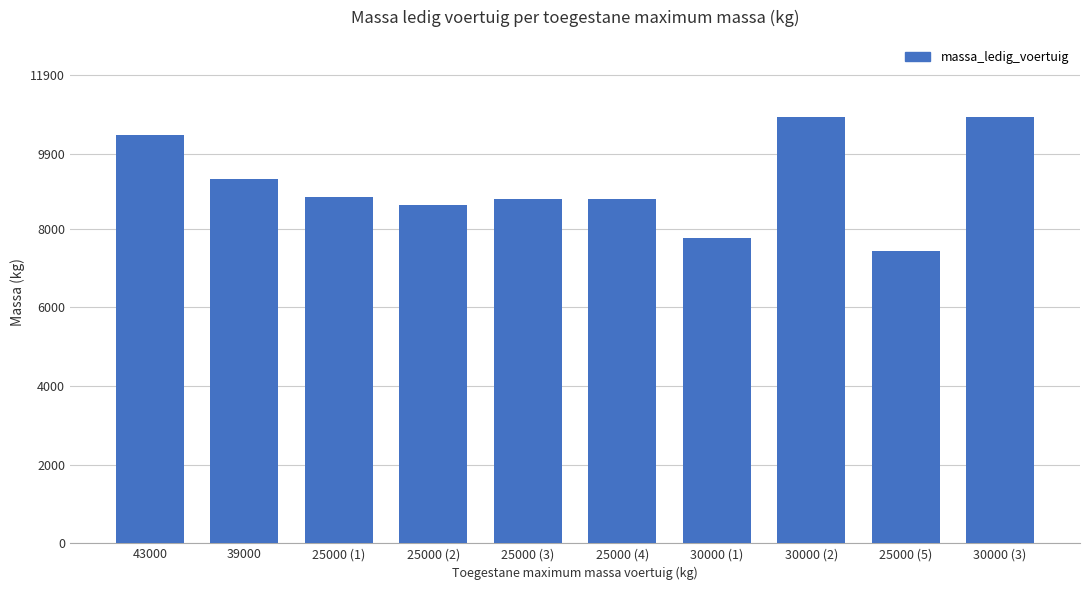

What is the label of the 6th bar from the left?

25000 (4)